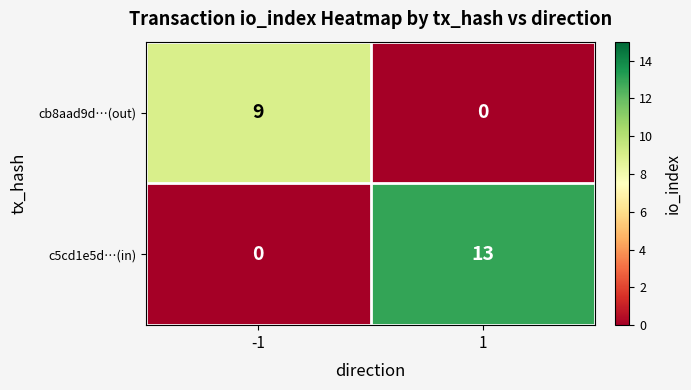

At how many categories does at least one series exceed 12?

1